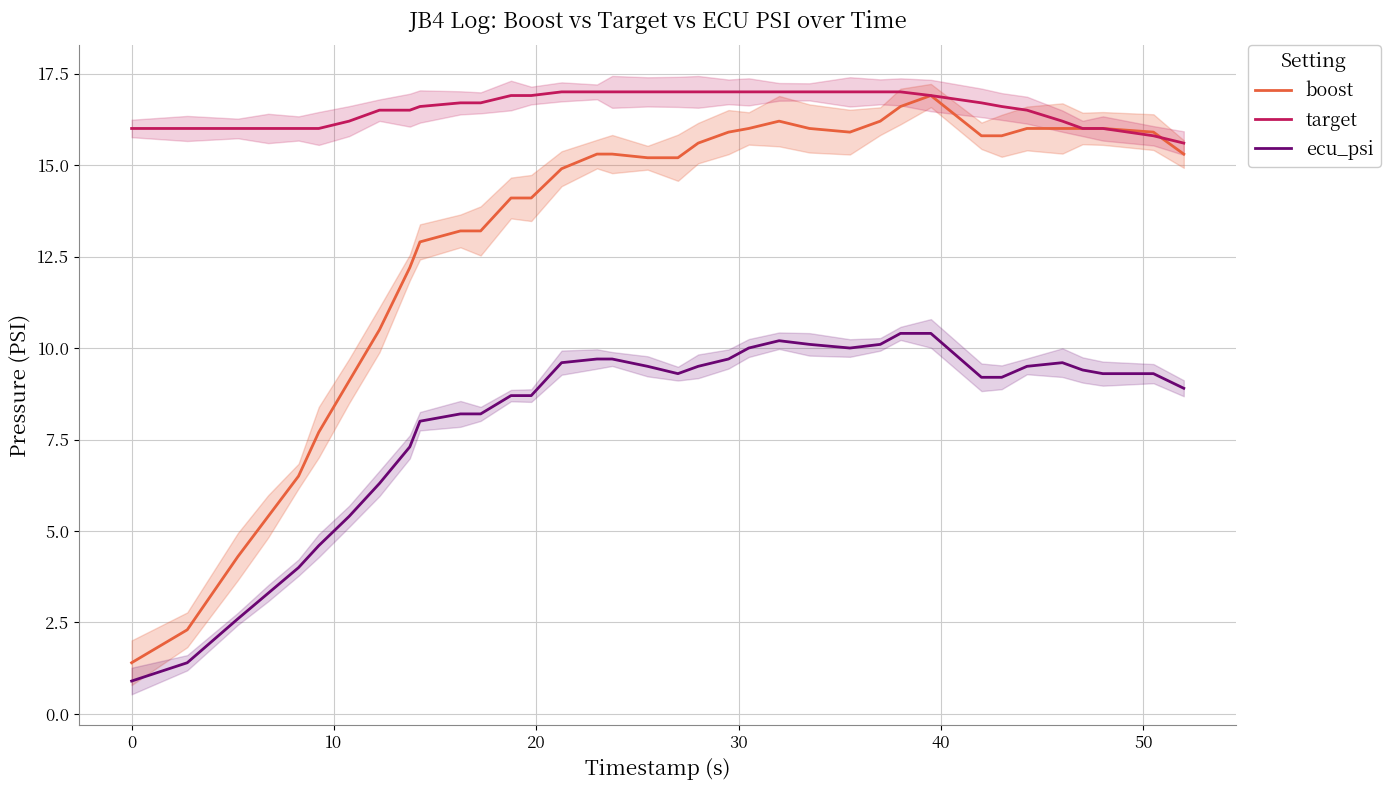

What is the highest value of the boost series?

16.9